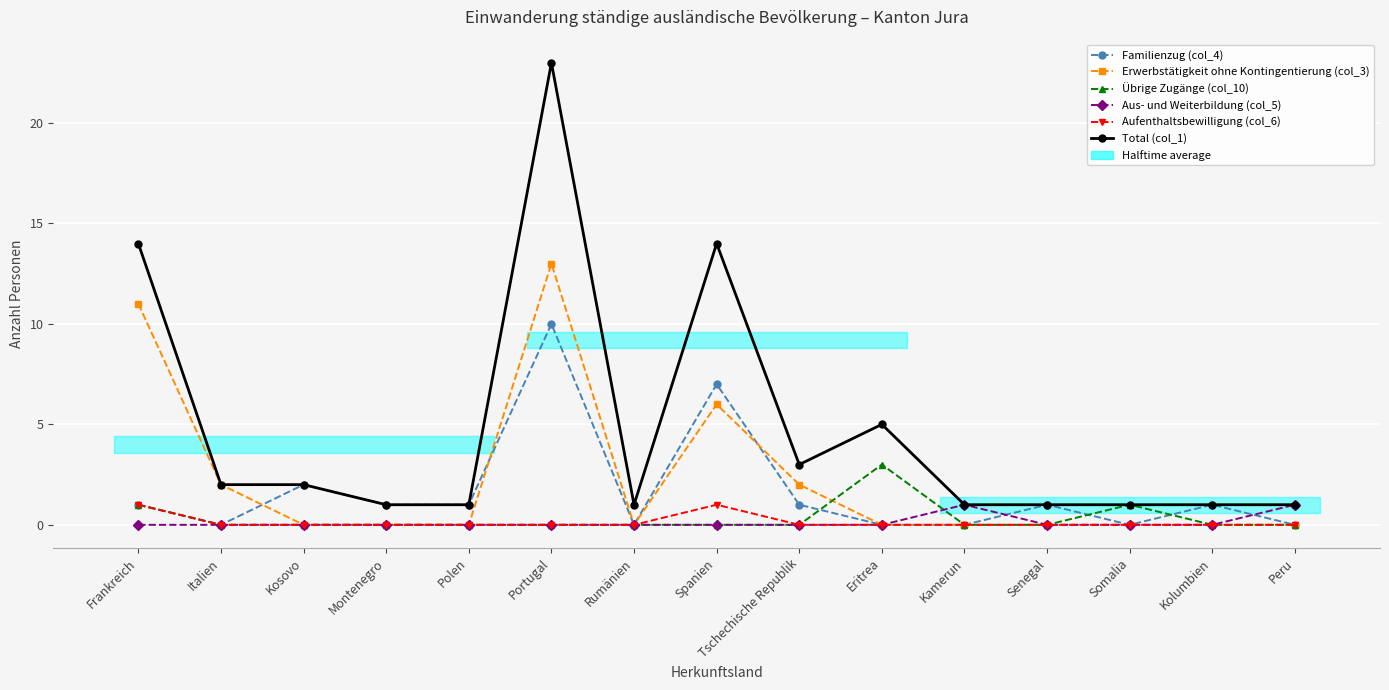

Which has a higher value, Somalia or Kamerun?

Somalia